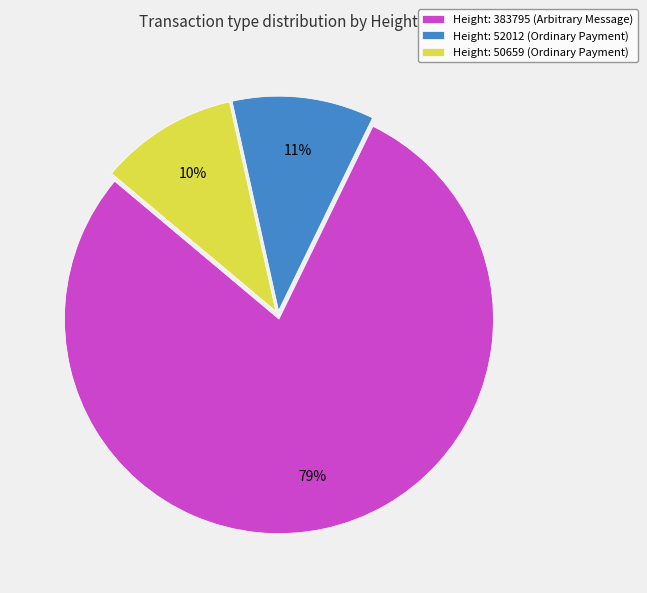

Count the number of slices in the pie.

3